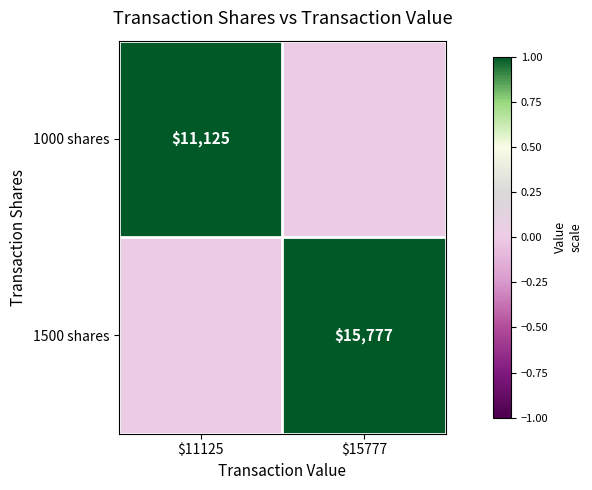

The 1500 shares series shows 15777 at $15777. True or false?

True